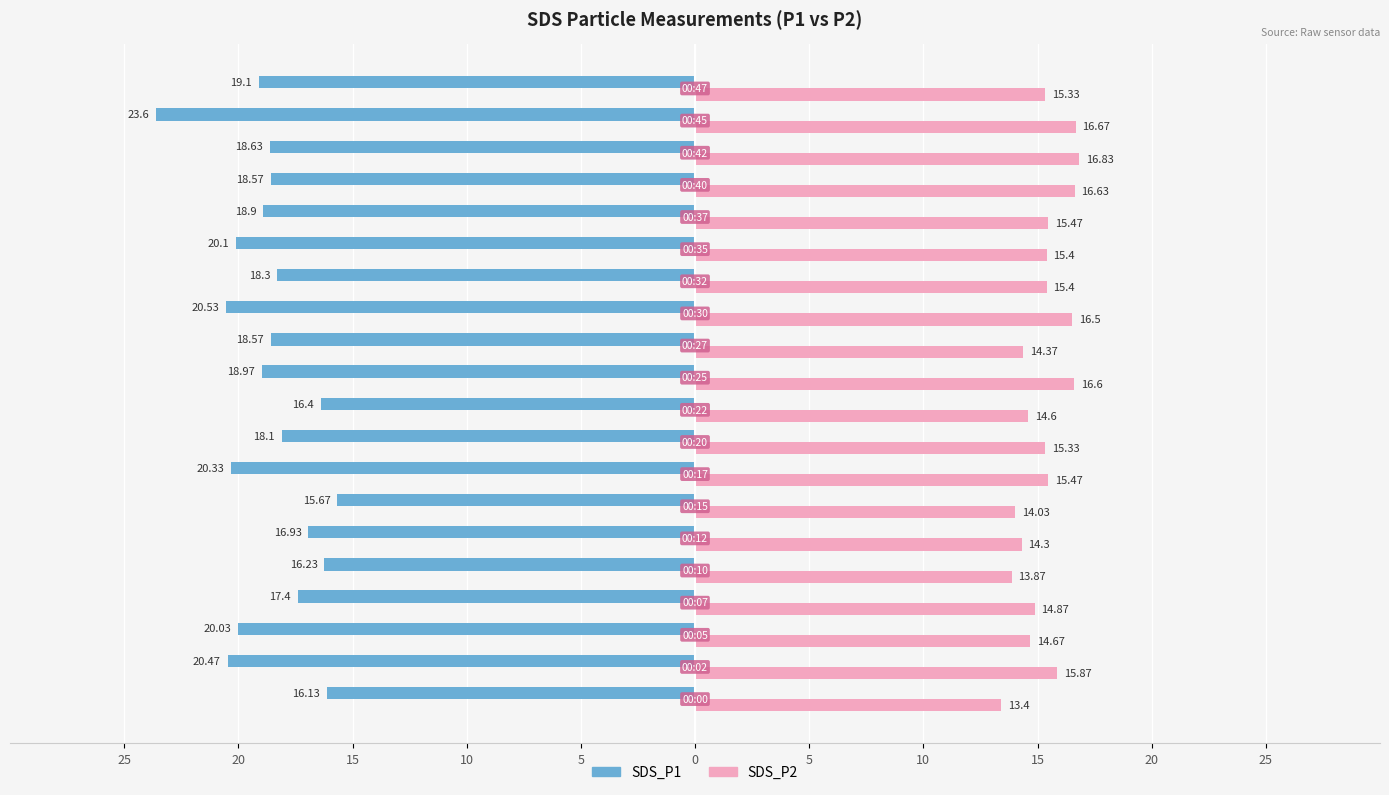

What are all the series names shown in the legend?

SDS_P1, SDS_P2